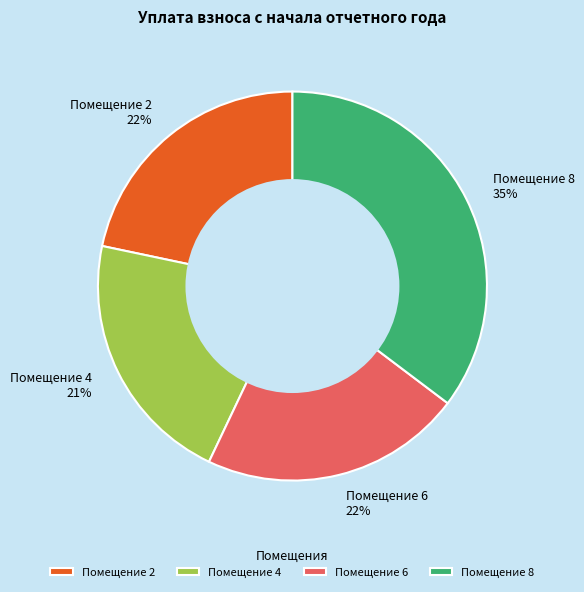

To the nearest percent, what is the combined percentage of Помещение 8 35% and Помещение 6 22%?

57%